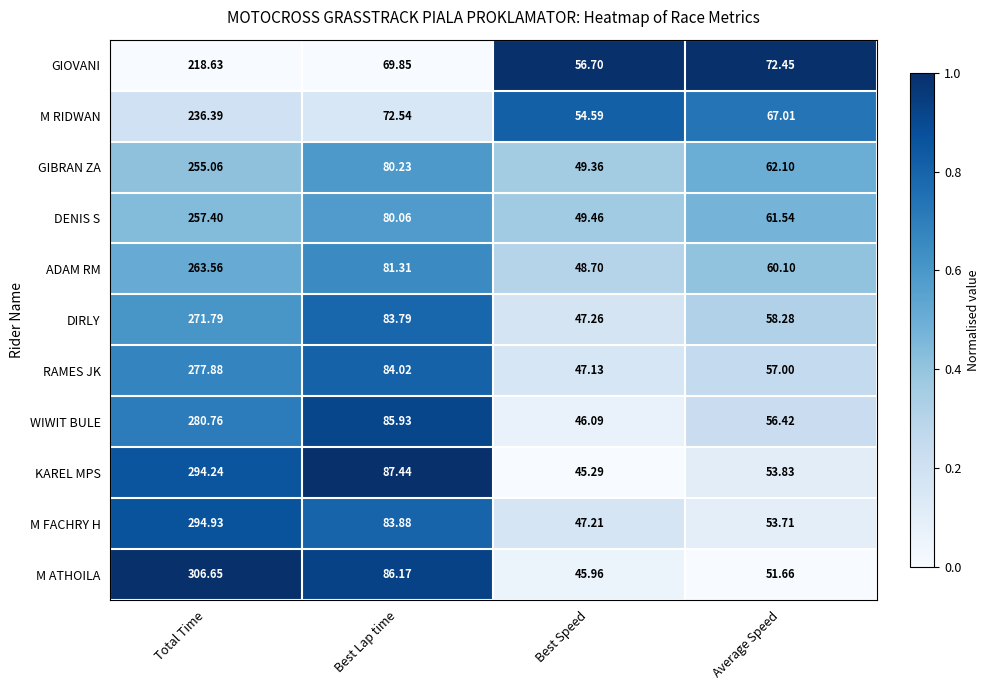

Which series has the largest total across all categories?

M ATHOILA